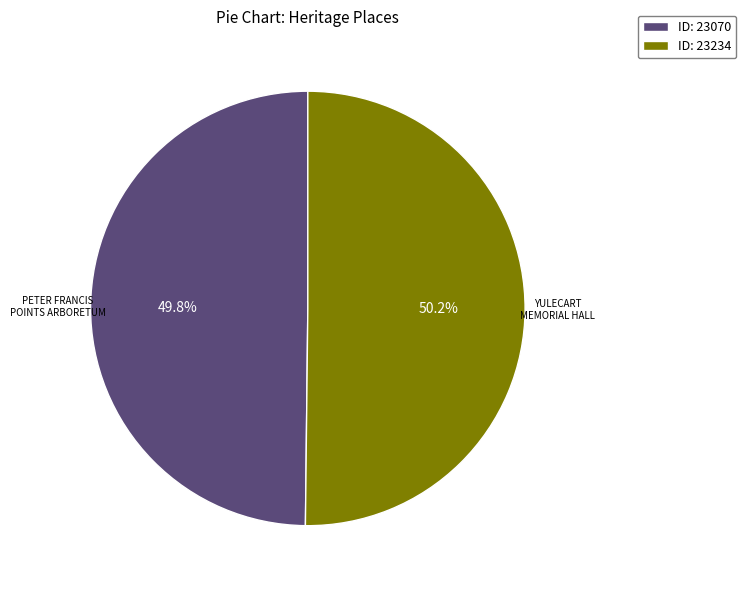

Is there any slice that represents more than half of the pie?

Yes